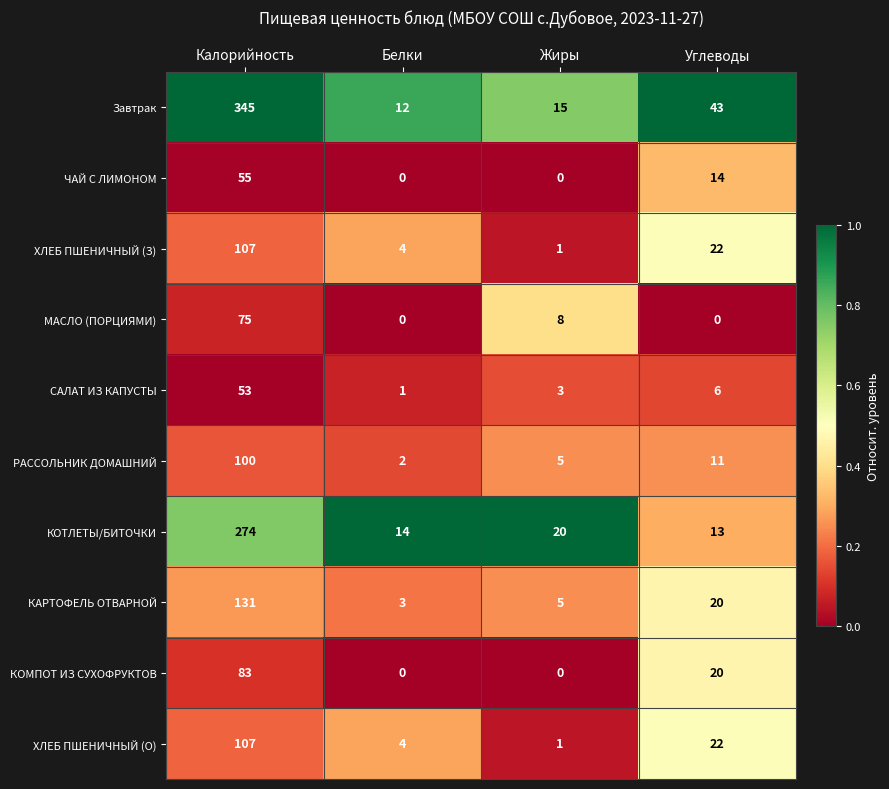

Which series changed the most between Калорийность and Белки?

Завтрак